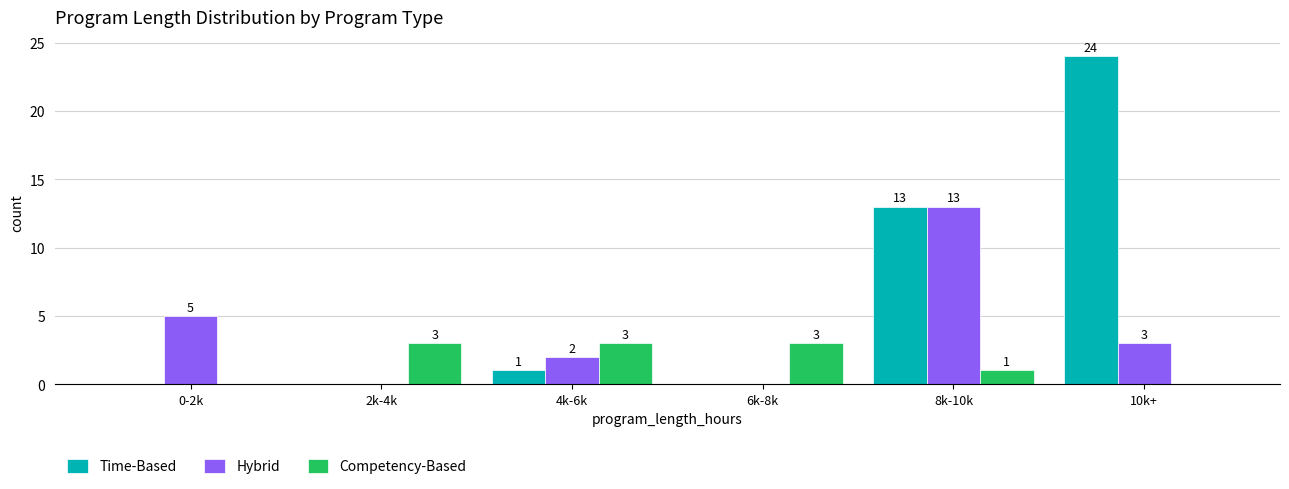

Reading left to right, what are all the values shown in this chart?

Time-Based: 0-2k=0	2k-4k=0	4k-6k=1	6k-8k=0	8k-10k=13	10k+=24
Hybrid: 0-2k=5	2k-4k=0	4k-6k=2	6k-8k=0	8k-10k=13	10k+=3
Competency-Based: 0-2k=0	2k-4k=3	4k-6k=3	6k-8k=3	8k-10k=1	10k+=0